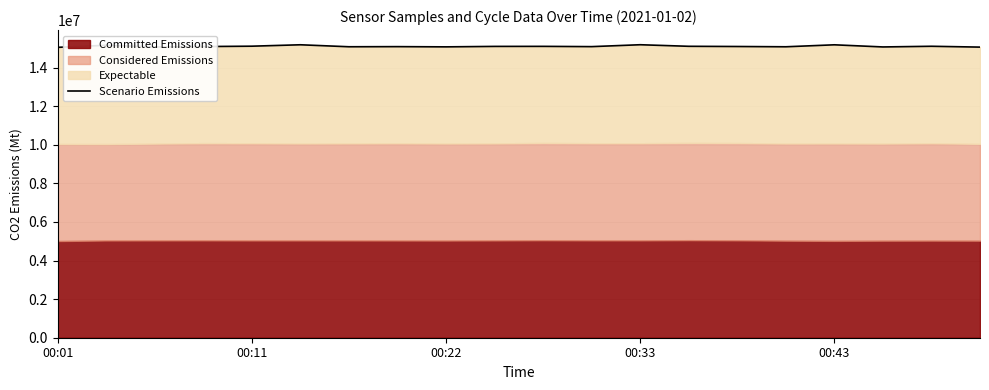

How many categories are shown in the chart?

20